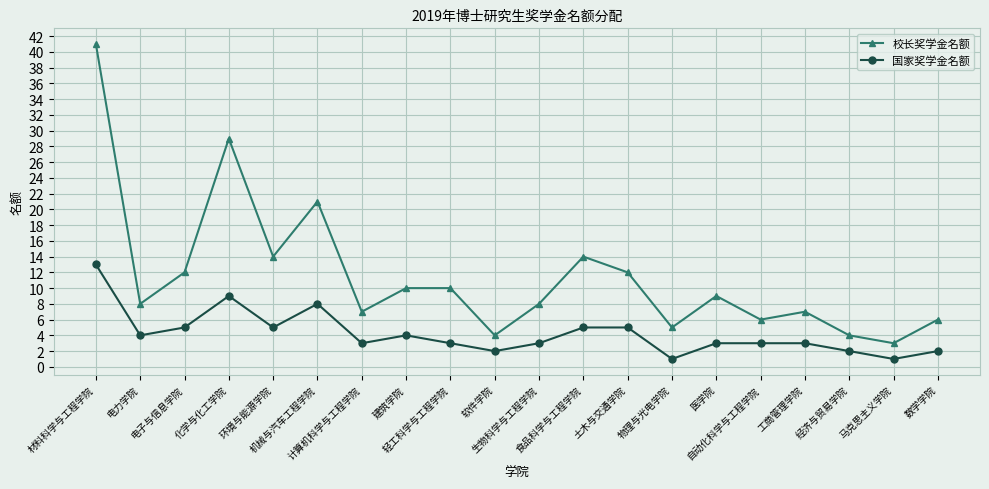

What value does the 校长奖学金名额 series have at 建筑学院, to the nearest 10?

10